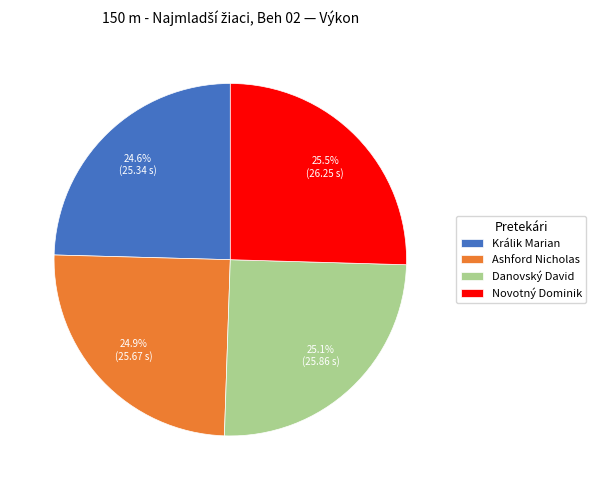

What portion of the pie excludes Novotný Dominik?

74.5%